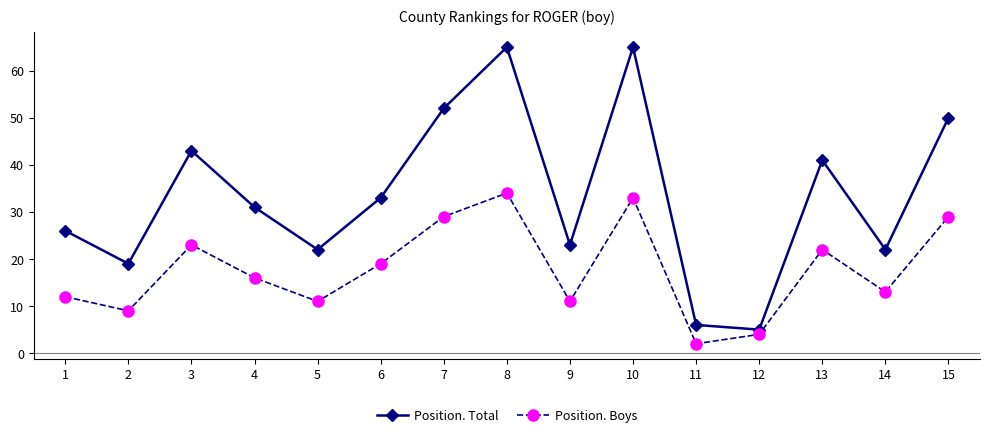

How many values in the Position. Total series are below 31?

7